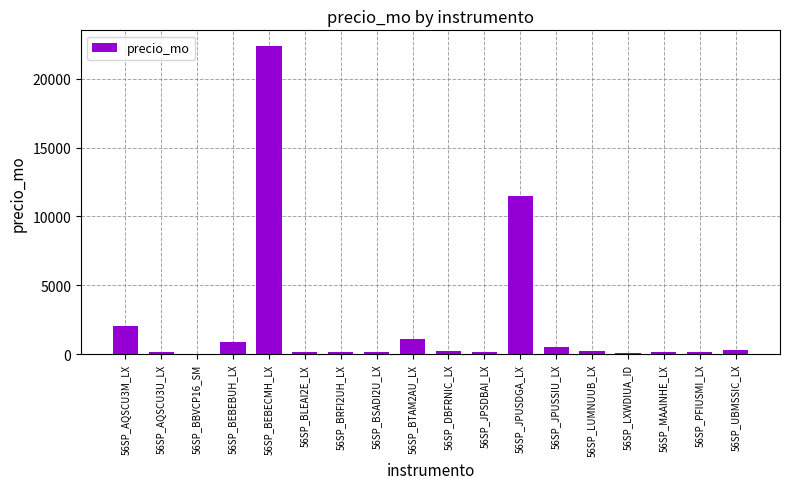

What is the sum of all values?

40200.9